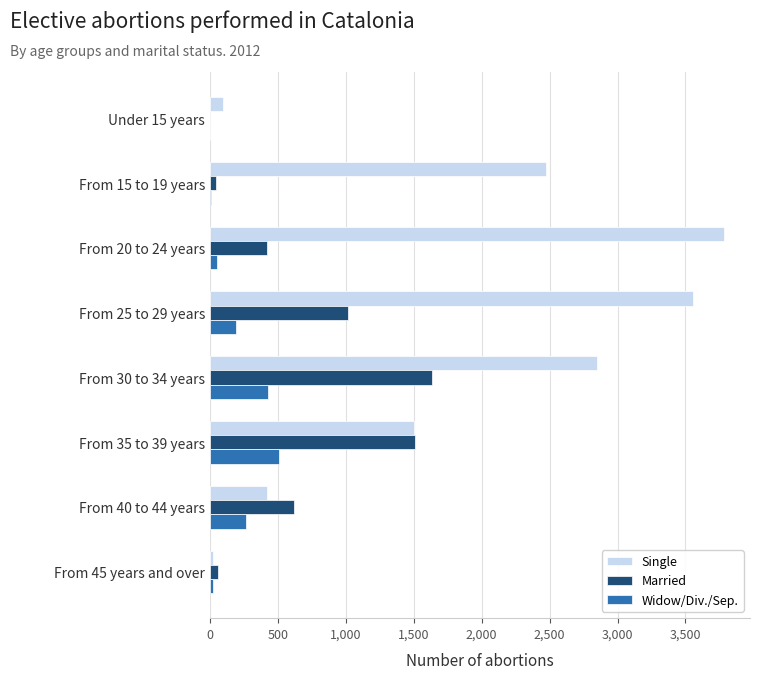

What is the sum of all Married values?

5301